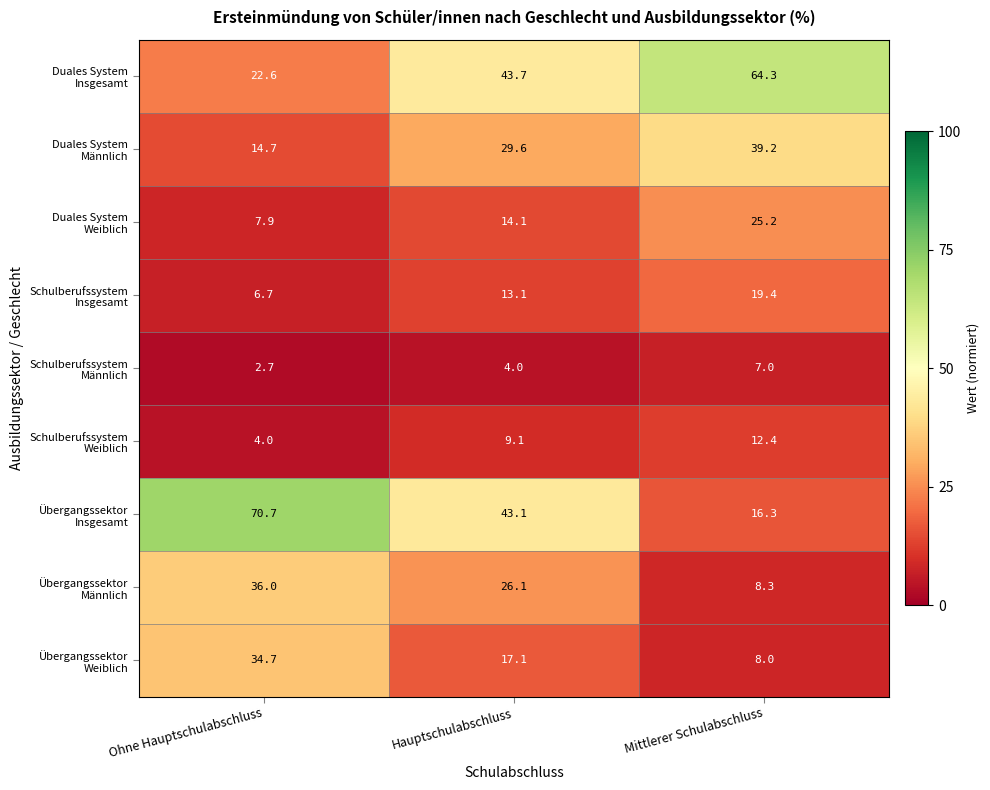

How many data points does each series have?

3